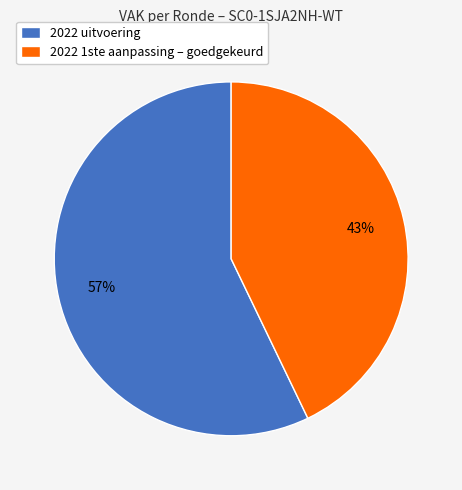

How many segments does this pie chart have?

2